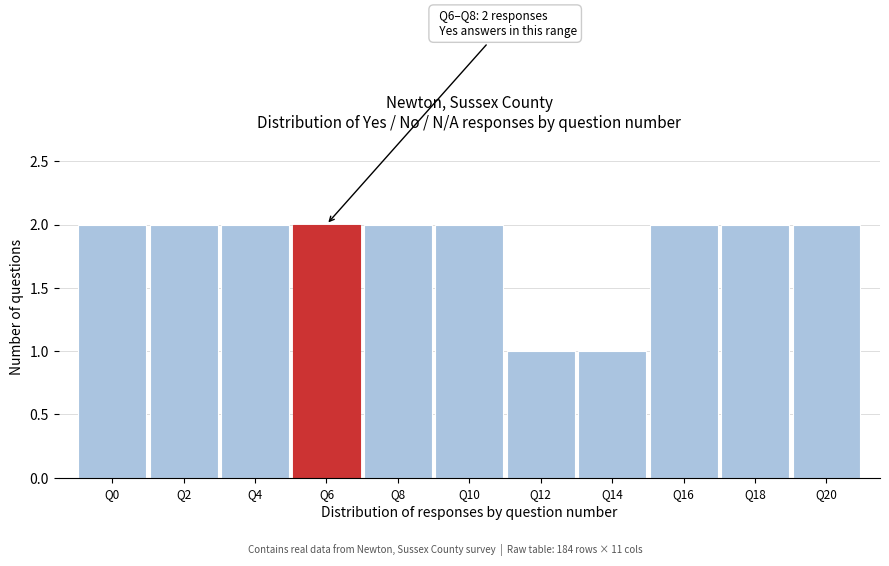

Reading left to right, list all the values displayed in this chart.

Q0=2	Q2=2	Q4=2	Q6=2	Q8=2	Q10=2	Q12=1	Q14=1	Q16=2	Q18=2	Q20=2